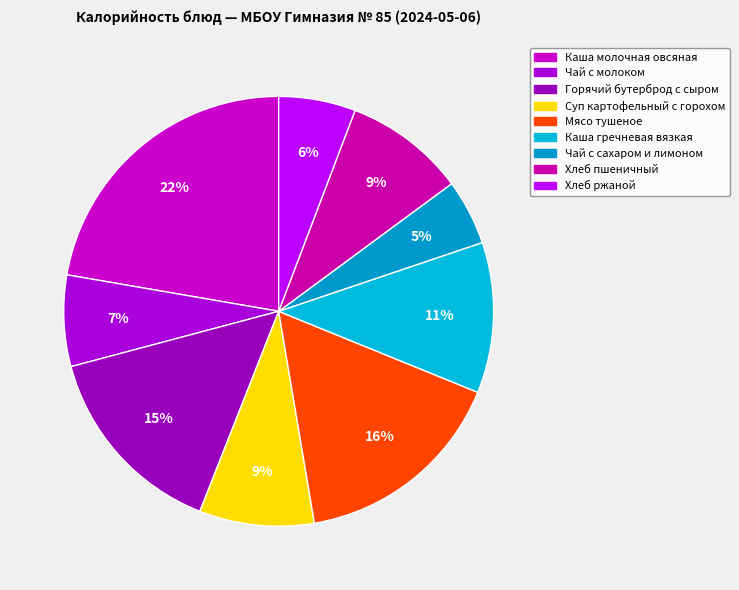

The Каша гречневая вязкая slice represents 21% of the pie. True or false?

False